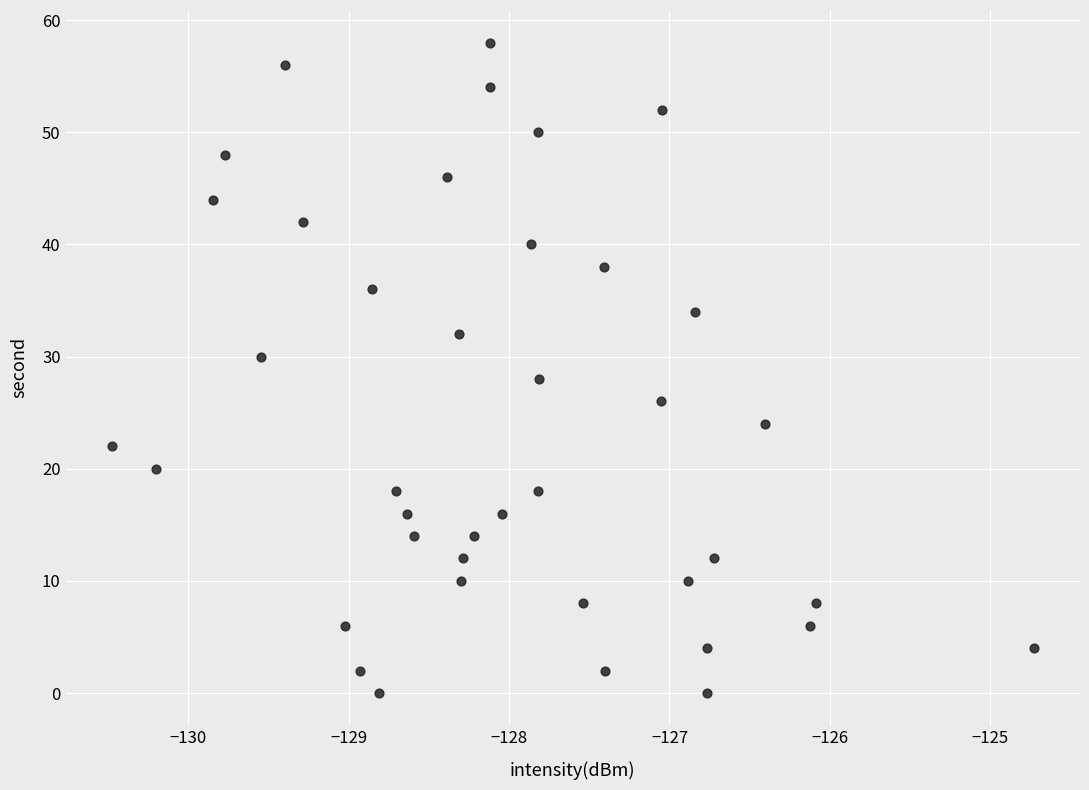

What is the range of Y values (max minus min)?

58